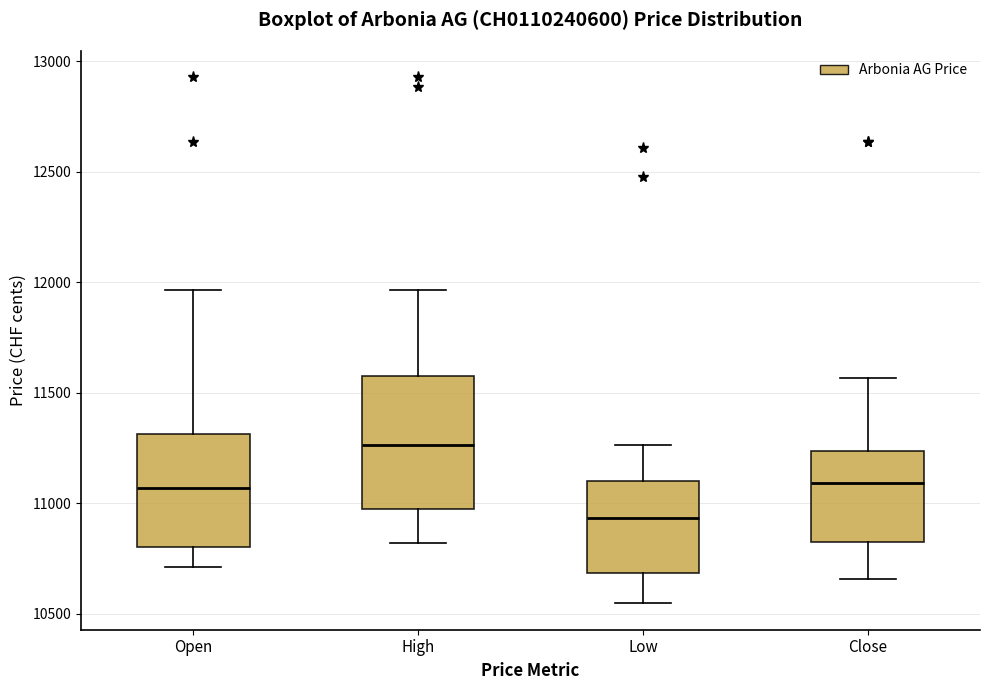

Reading left to right, read every box against the y-axis: the position of its median line, the range the box covers, and the ends of its whiskers. The values are not printed on the chart, so give them approximately, as read against the axis.

Open: median 11050, box 10800 to 11300, whiskers 10700 to 11950
High: median 11250, box 10950 to 11600, whiskers 10800 to 11950
Low: median 10950, box 10700 to 11100, whiskers 10550 to 11250
Close: median 11100, box 10800 to 11250, whiskers 10650 to 11550